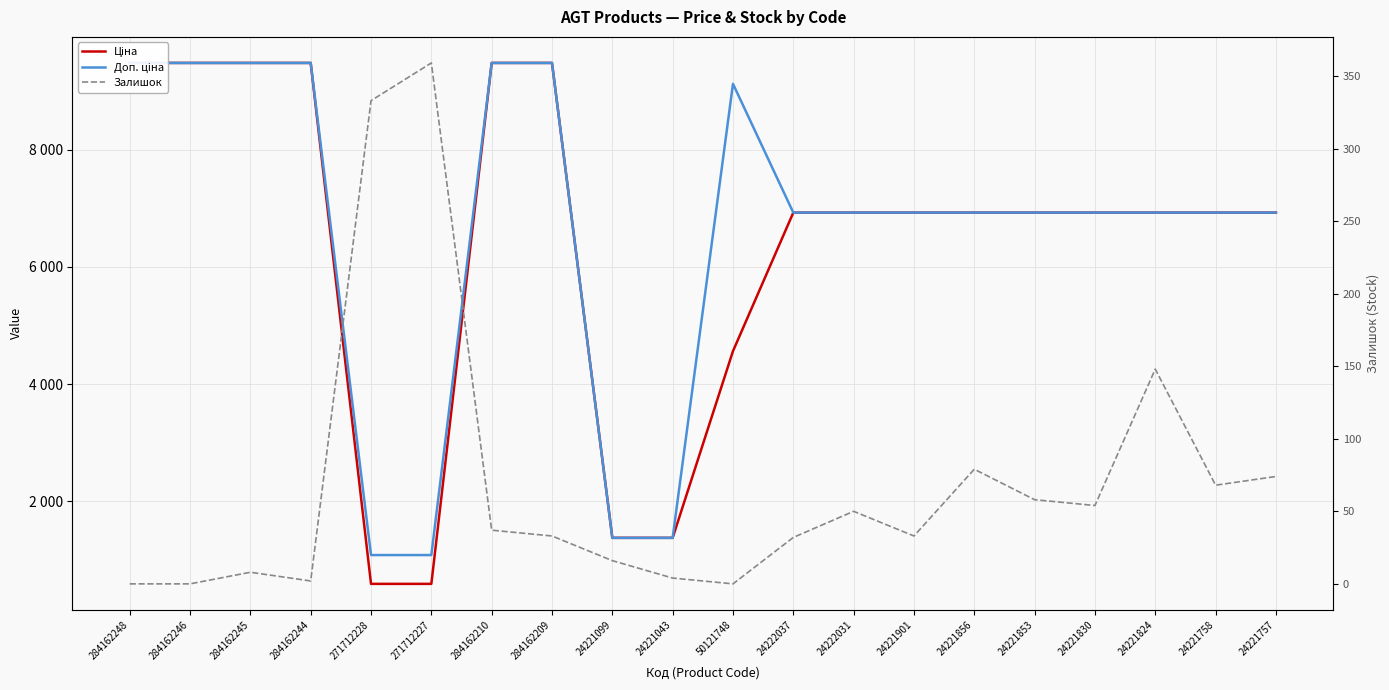

What is the difference between the second highest and minimum values in the Ціна series?

8890.2